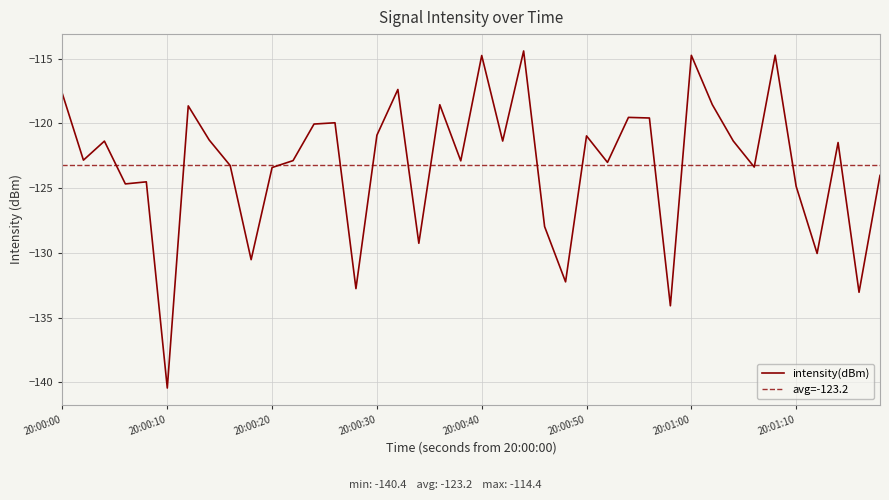

The intensity(dBm) series shows -97.3 at 20:00:10. True or false?

False